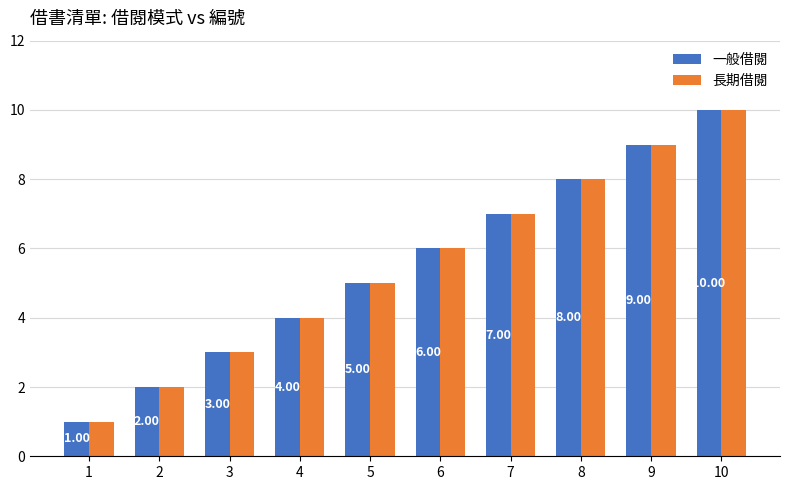

At which category does the chart reach its peak across all series?

10